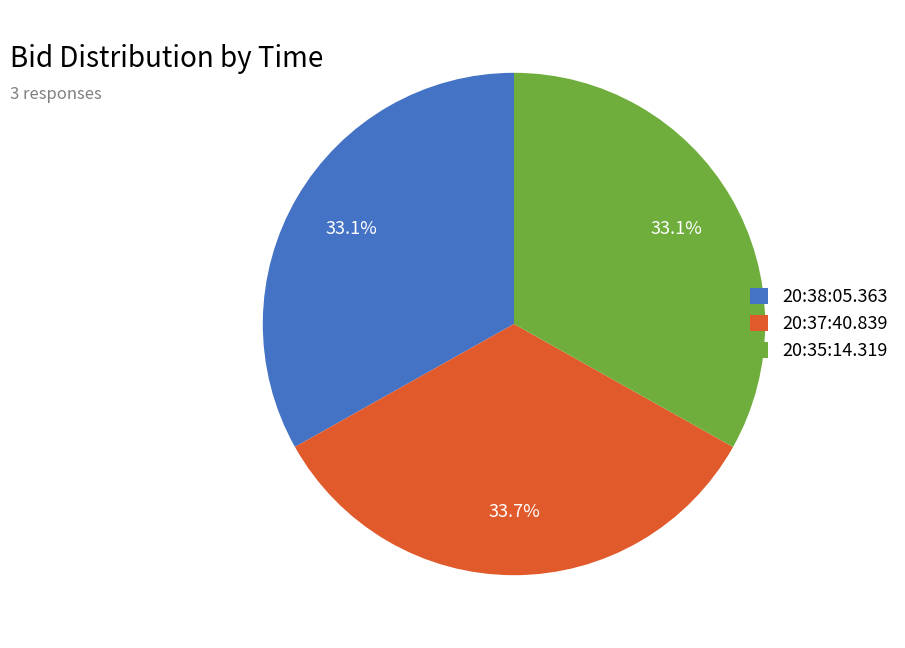

What percentage do 20:38:05.363 and 20:37:40.839 together represent?

66.9%